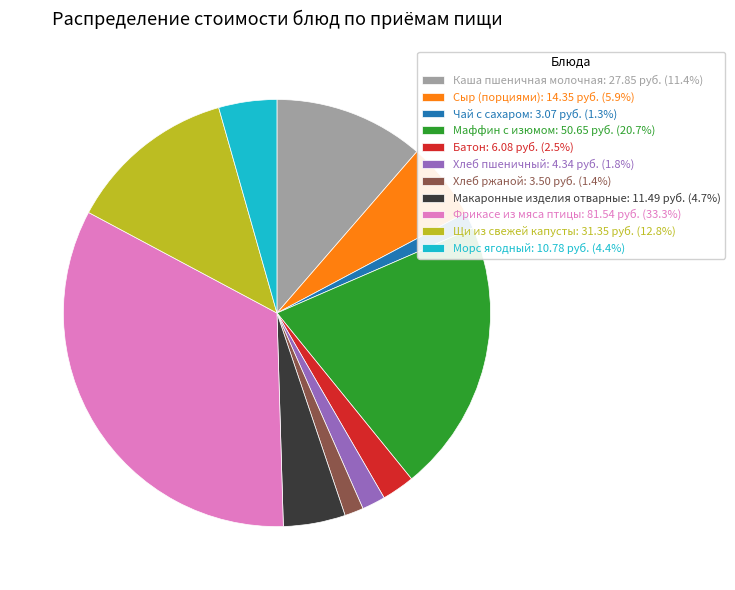

How many slices are in this pie chart?

11